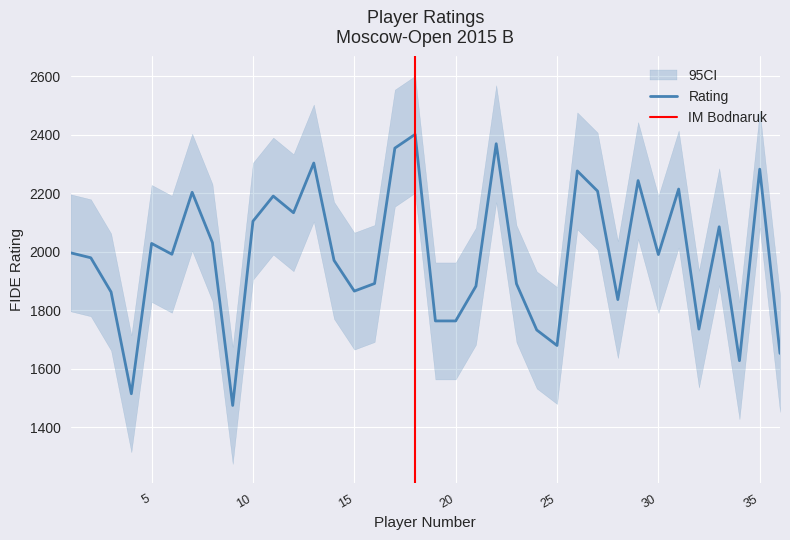

Where is the first local maximum for Rating_lower?

5